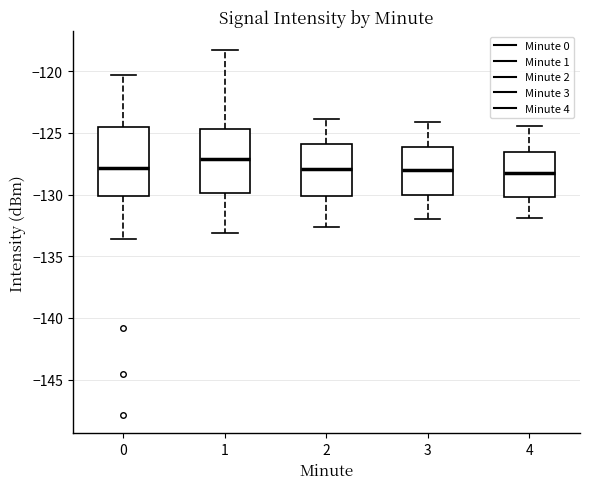

Reading left to right, read every box against the y-axis: the position of its median line, the range the box covers, and the ends of its whiskers. The values are not printed on the chart, so give them approximately, as read against the axis.

0: median -128.0, box -130.0 to -124.5, whiskers -133.5 to -120.5
1: median -127.0, box -130.0 to -124.5, whiskers -133.0 to -118.0
2: median -128.0, box -130.0 to -126.0, whiskers -132.5 to -124.0
3: median -128.0, box -130.0 to -126.0, whiskers -132.0 to -124.0
4: median -128.0, box -130.0 to -126.5, whiskers -132.0 to -124.5